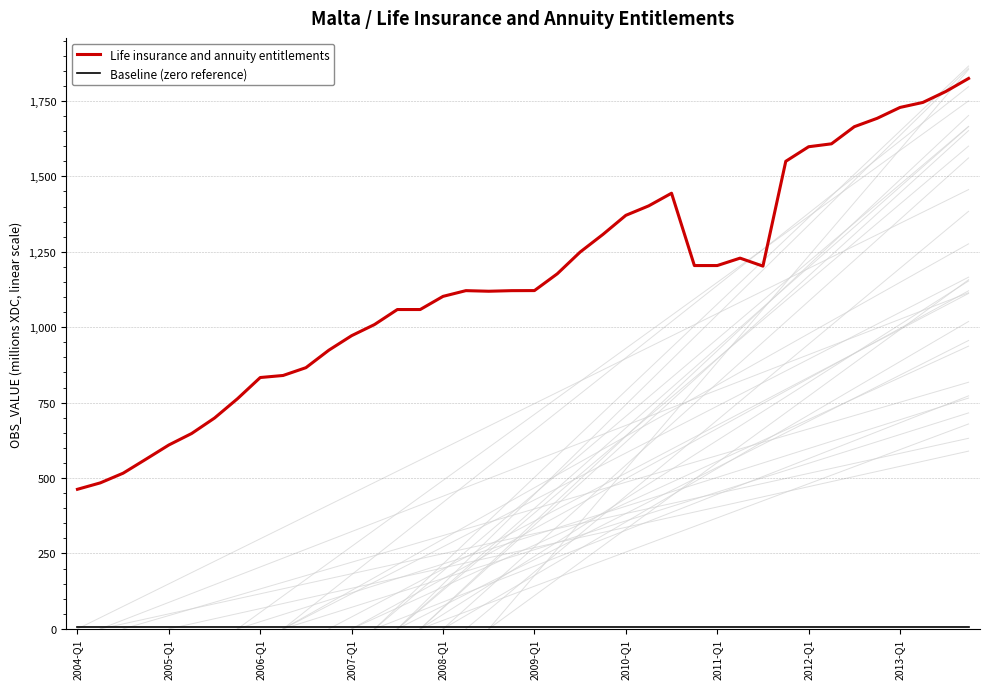

Reading left to right, transcribe all the data shown in this chart.

Life insurance and annuity entitlements: 462.8	484.1	516.2	562.7	609.7	647.9	699.1	762.8	833.3	840.1	866.0	923.8	972.1	1008.9	1058.7	1058.7	1102.3	1121.3	1119.3	1121.3	1121.5	1177.2	1249.2	1307.8	1371.0	1402.3	1444.3	1204.5	1204.5	1229.1	1202.6	1550.1	1598.3	1608.0	1664.8	1692.6	1728.6	1745.2	1781.3	1824.7
Baseline (zero reference): 5.0	5.0	5.0	5.0	5.0	5.0	5.0	5.0	5.0	5.0	5.0	5.0	5.0	5.0	5.0	5.0	5.0	5.0	5.0	5.0	5.0	5.0	5.0	5.0	5.0	5.0	5.0	5.0	5.0	5.0	5.0	5.0	5.0	5.0	5.0	5.0	5.0	5.0	5.0	5.0